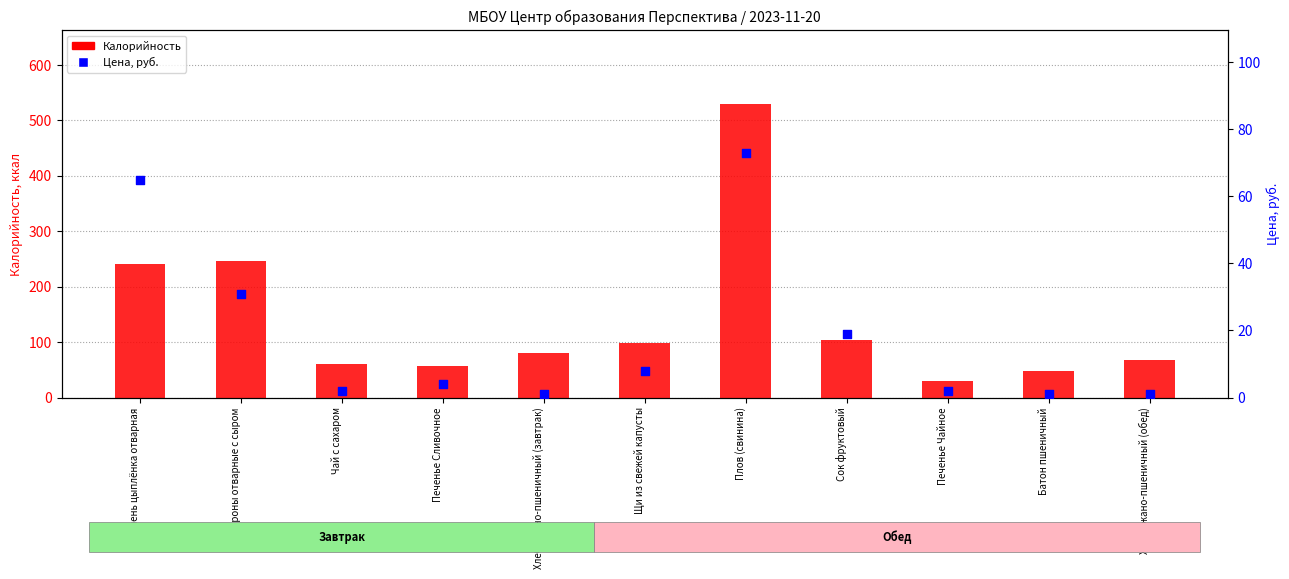

At which category is the sum across all series the highest?

Плов (свинина)